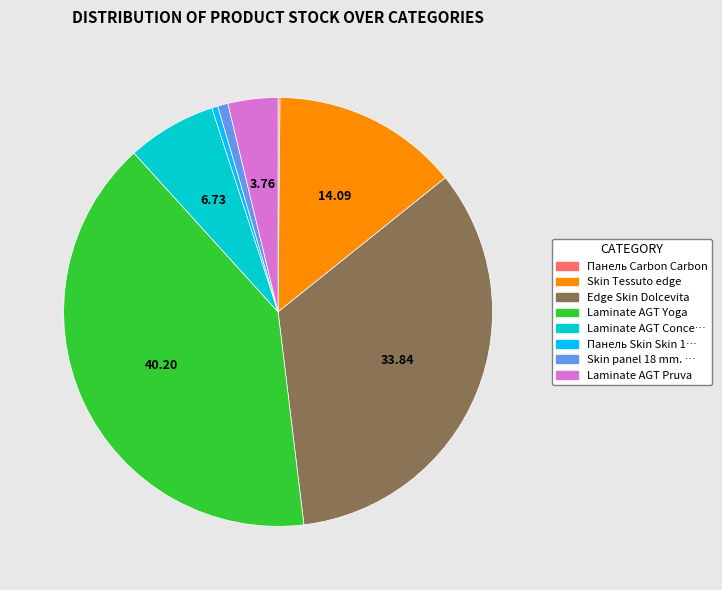

Is there any slice that represents more than half of the pie?

No